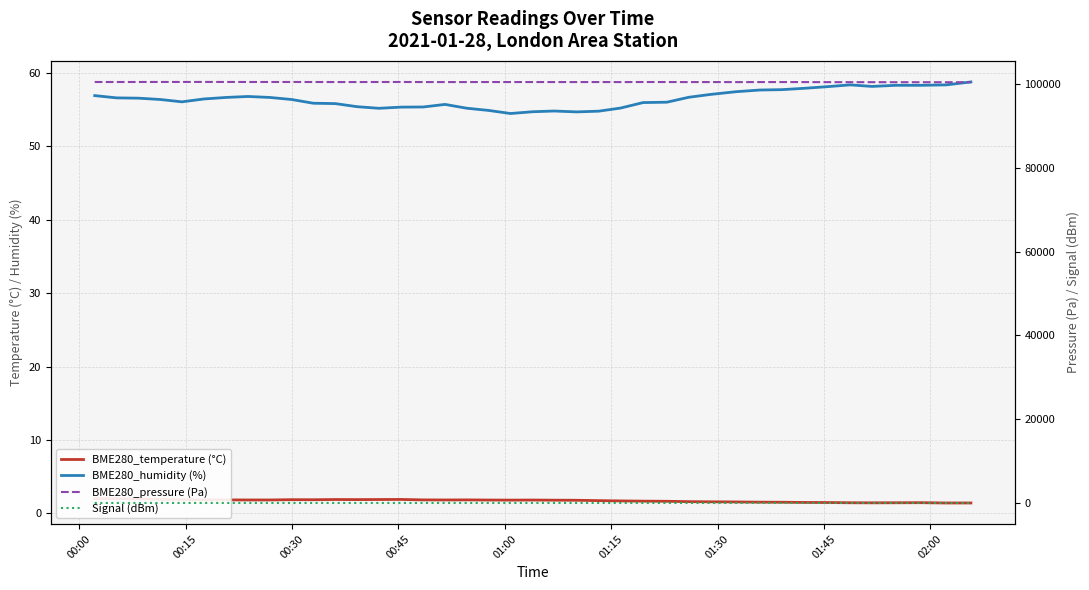

How many data points does each series have?

40